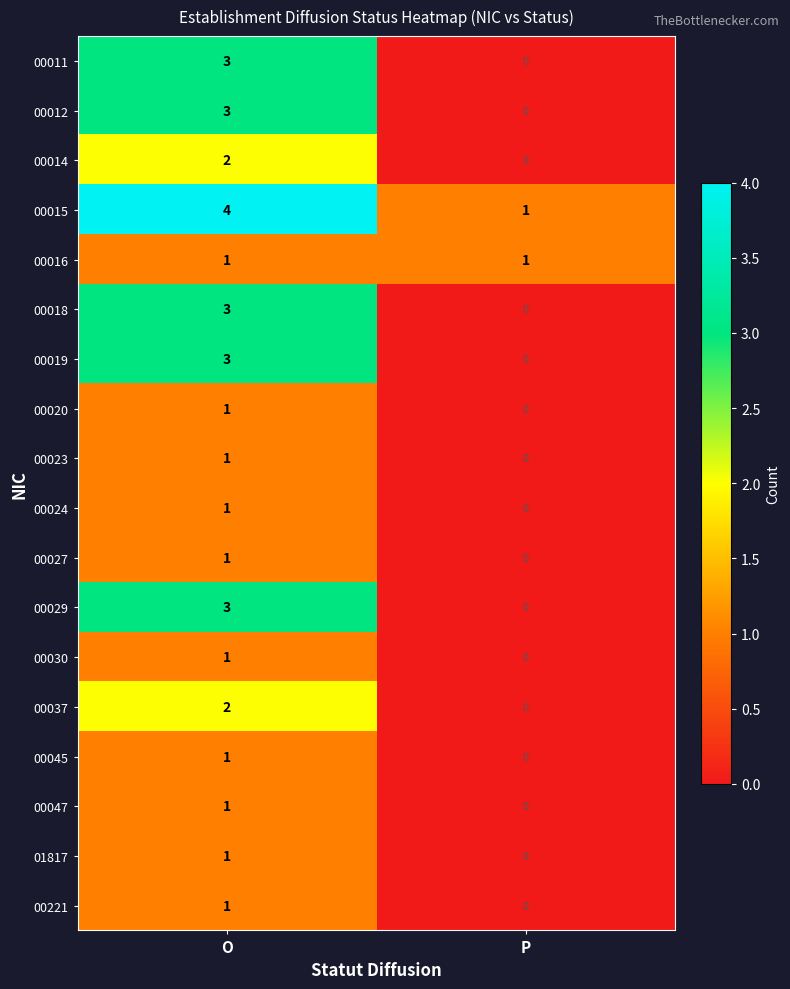

What is the sum of the 00015 values at O and P?

5